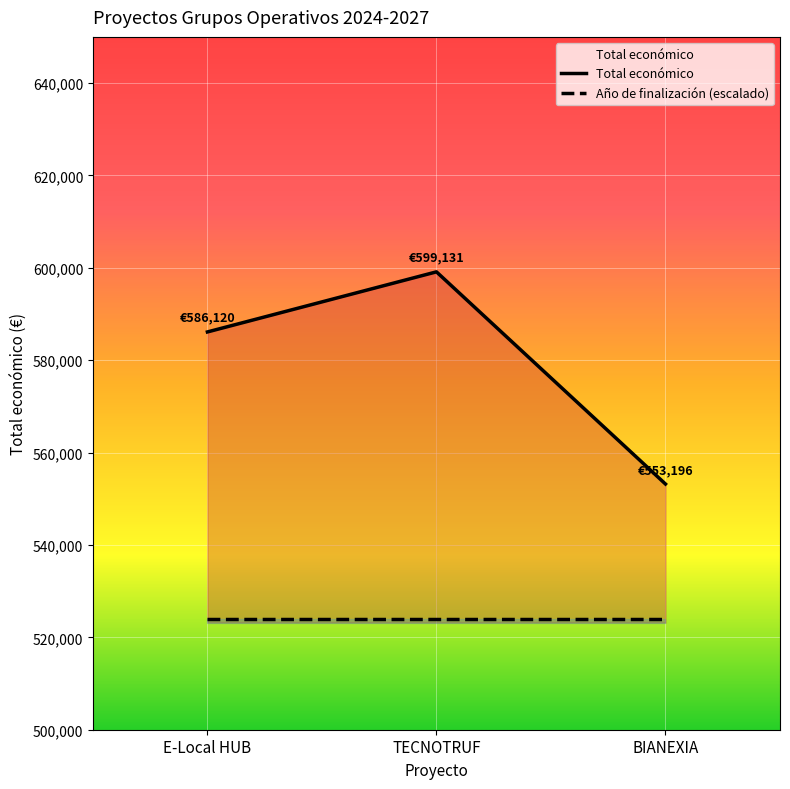

What is the sum of all Año de finalización (escalado) values?

1571838